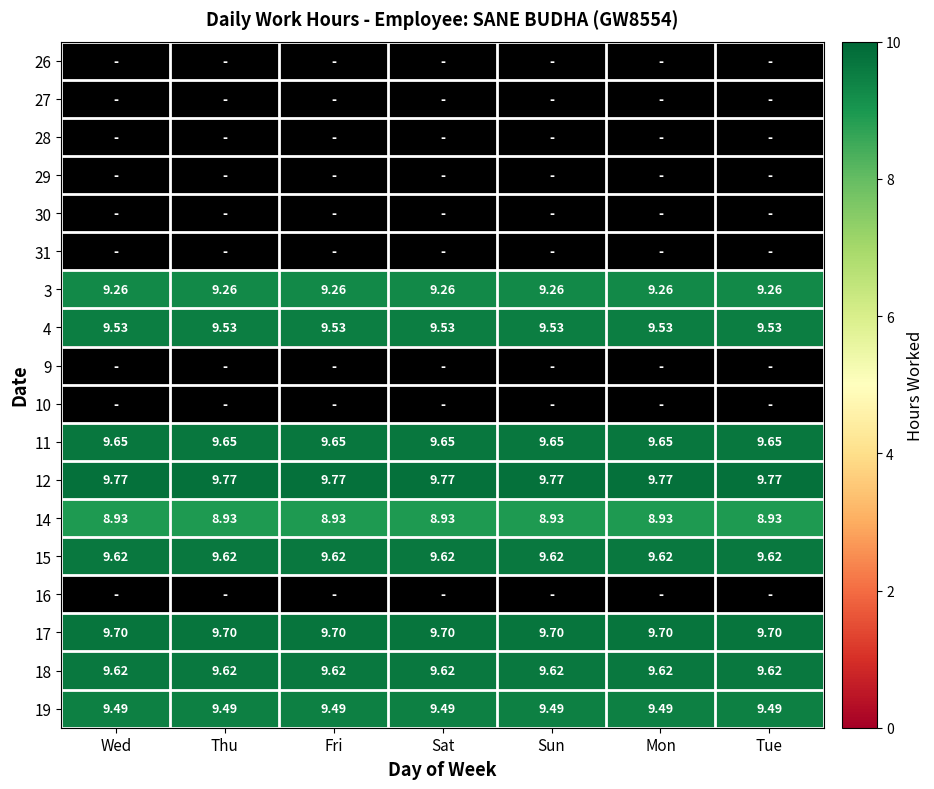

Which category has the lowest value across all series?

Wed